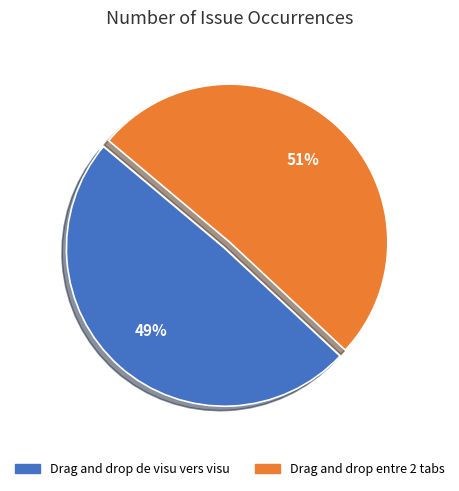

Which slice represents more than half of the pie?

Drag and drop entre 2 tabs